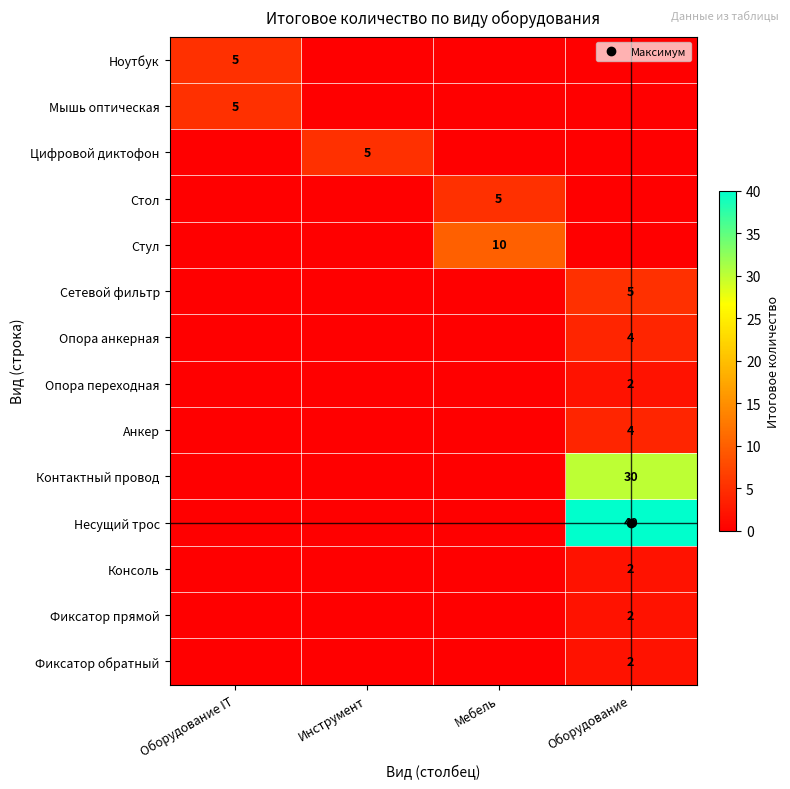

Which series has the largest range (max minus min)?

Несущий трос